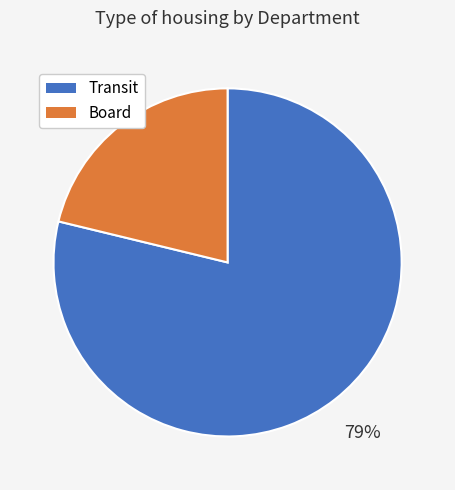

What is the largest slice in the pie chart?

Transit